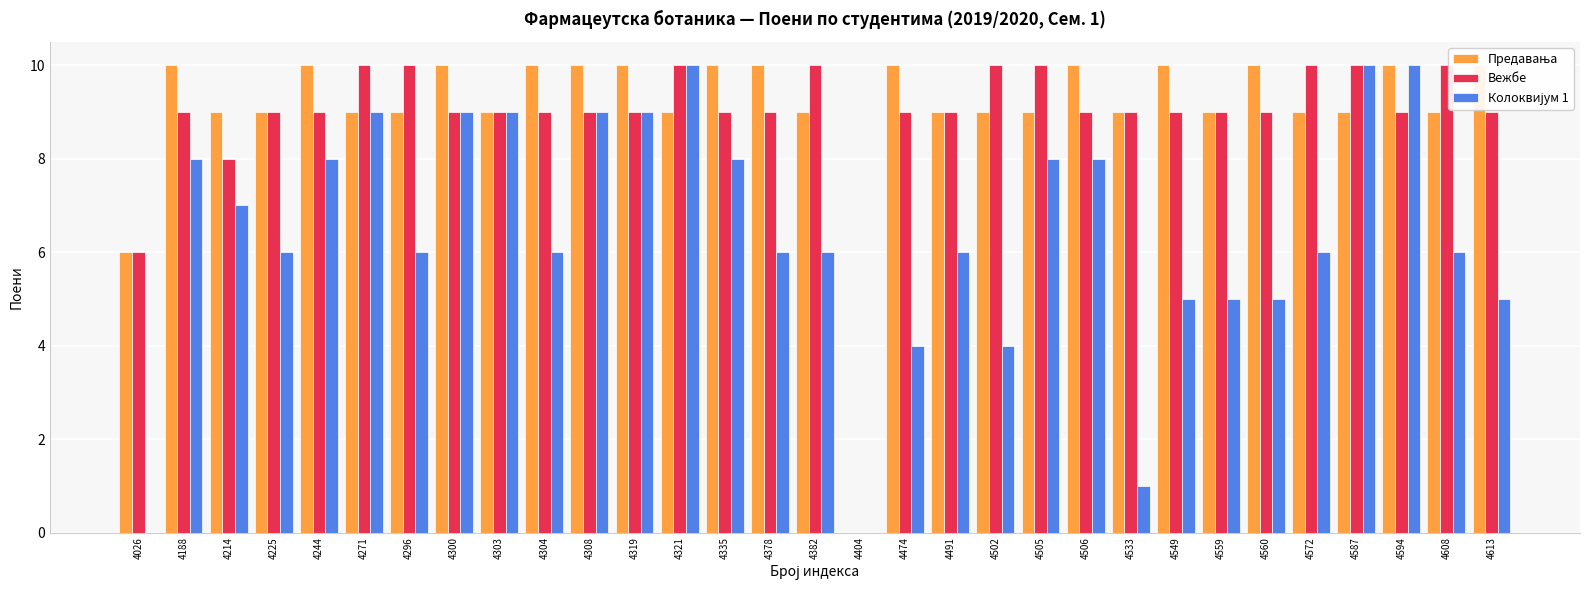

Count the Колоквијум 1 values in the range 5 to 9.

23